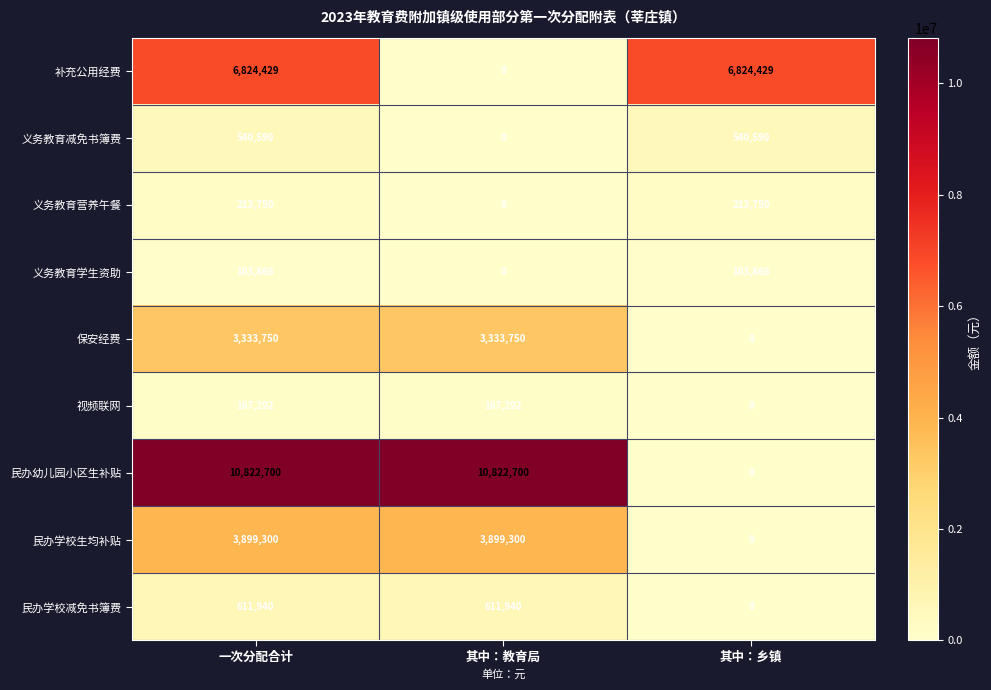

At 一次分配合计, list the series in order from largest to smallest.

民办幼儿园小区生补贴, 补充公用经费, 民办学校生均补贴, 保安经费, 民办学校减免书簿费, 义务教育减免书簿费, 义务教育营养午餐, 视频联网, 义务教育学生资助